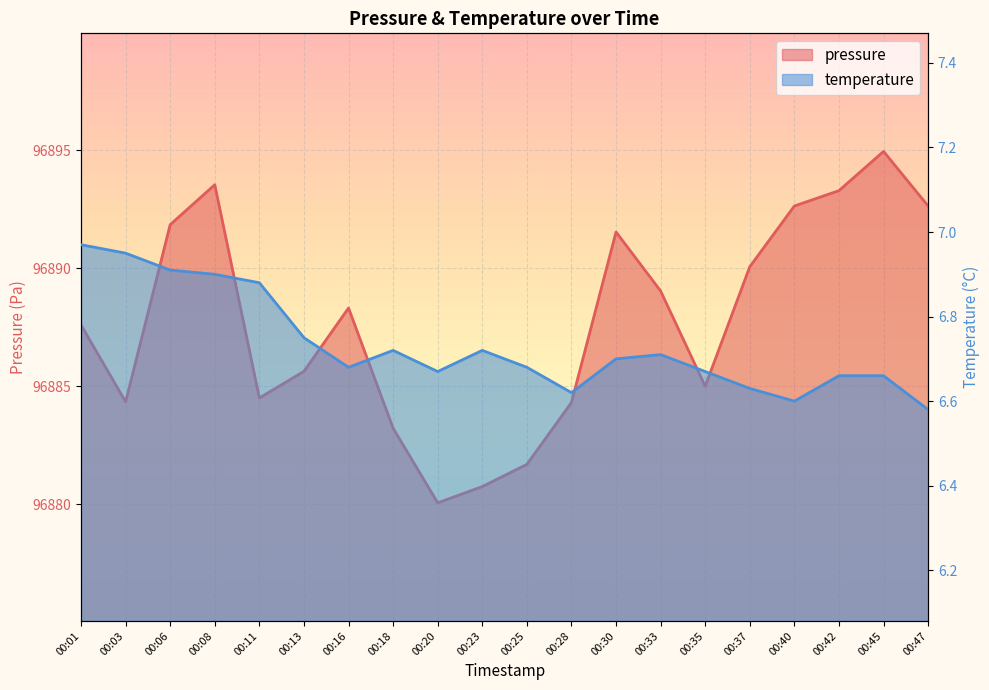

True or false: pressure and temperature cross at least once.

False